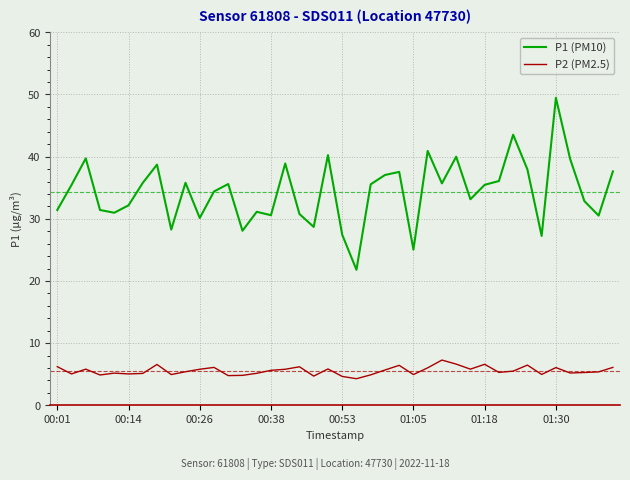

Which series has the largest range (max minus min)?

P1 (PM10)